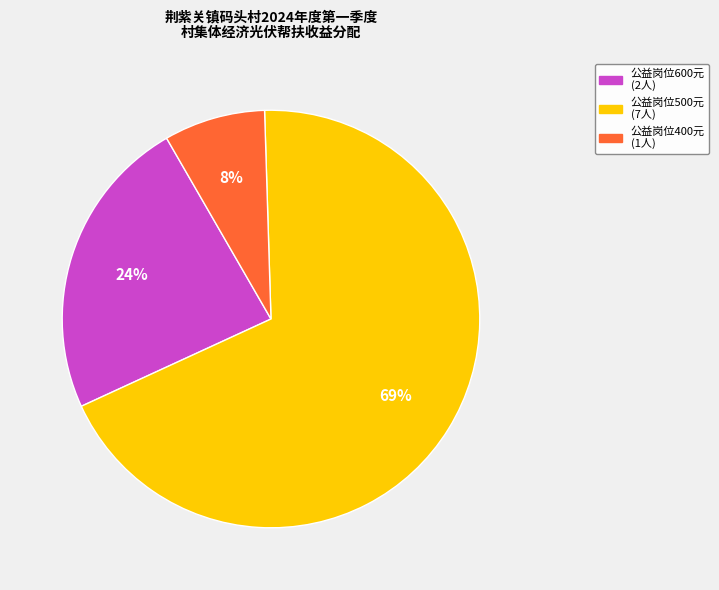

Which has a higher value, 公益岗位600元 (2人) or 公益岗位400元 (1人)?

公益岗位600元 (2人)